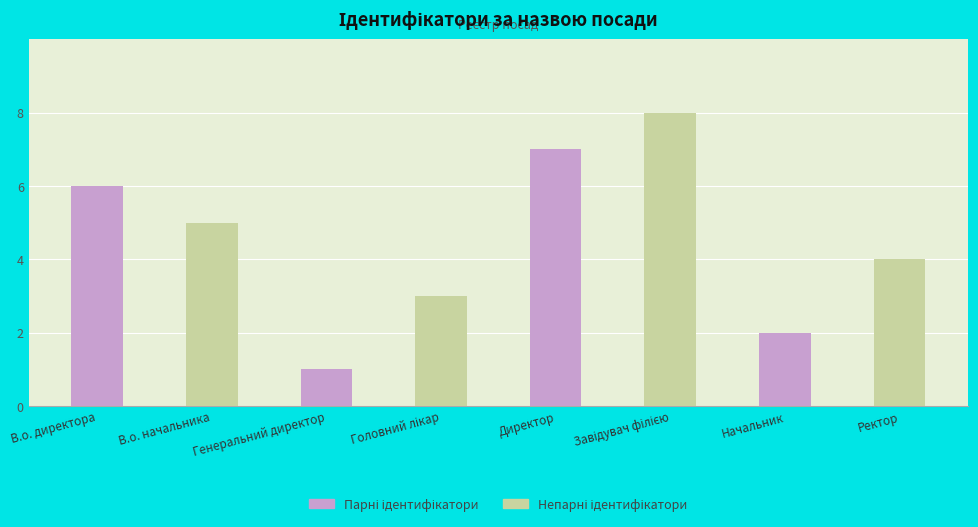

Approximately how many times larger is the value at Начальник compared to Ректор?

0.5